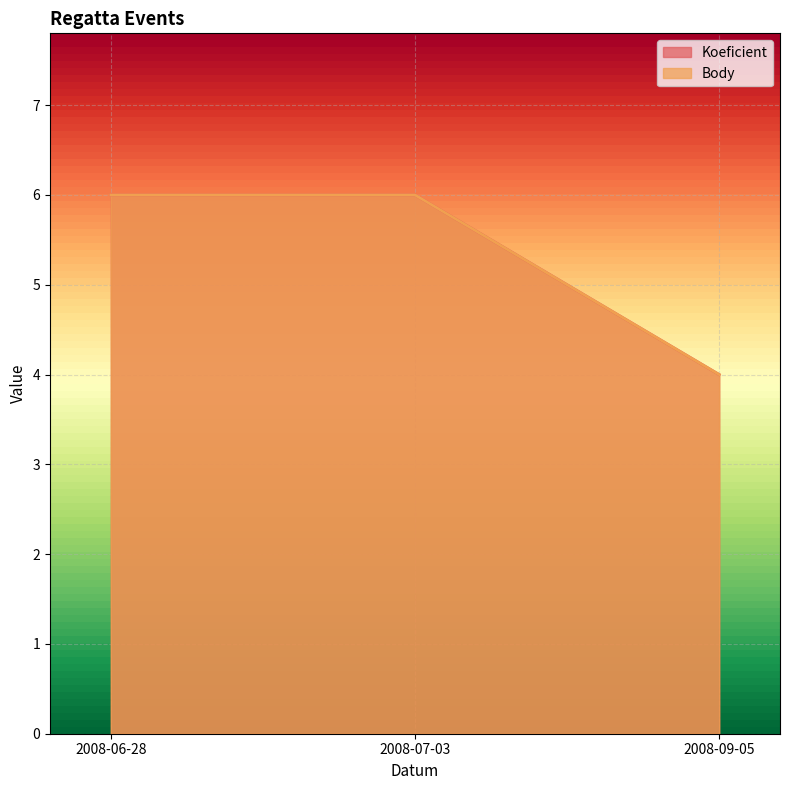

Which label corresponds to the smallest value in the chart?

2008-09-05